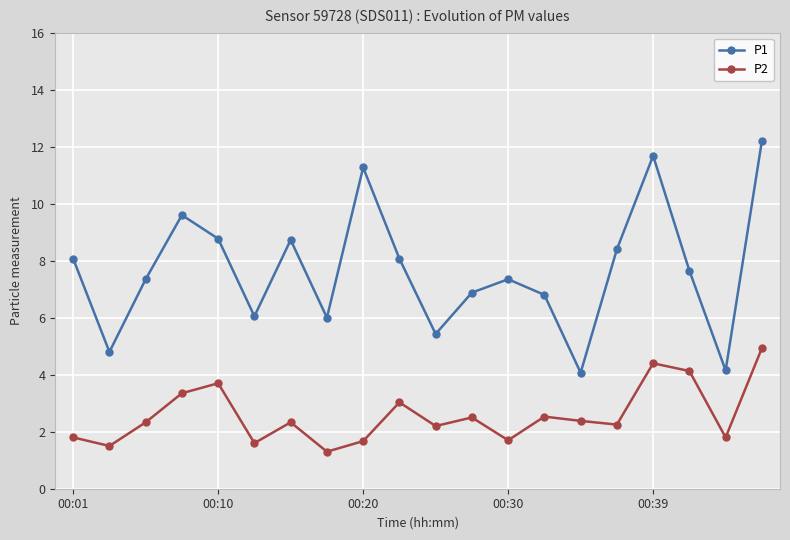

How many values in the P1 series exceed 7?

12